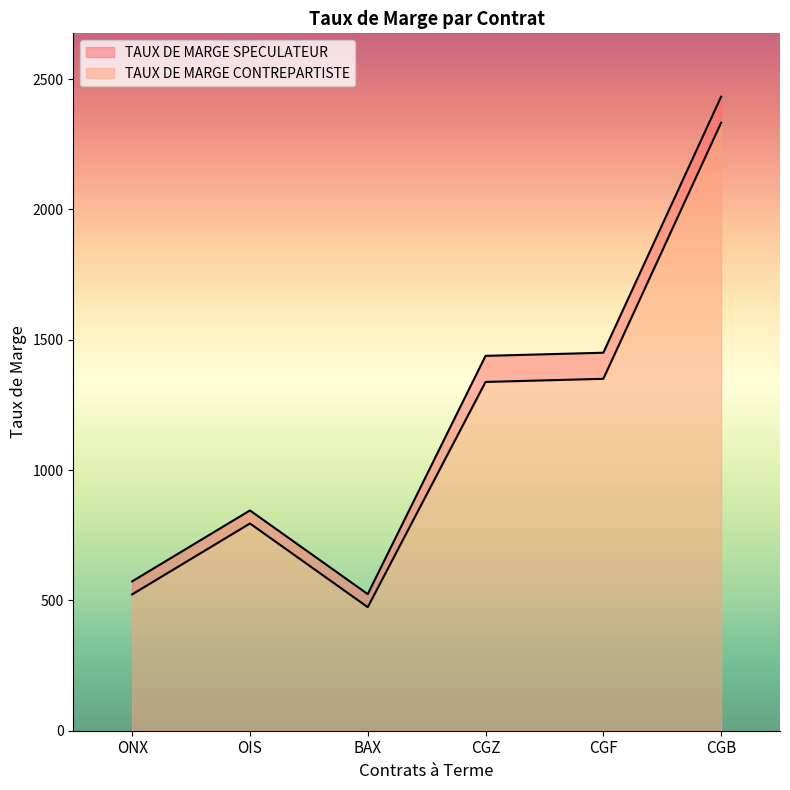

Reading left to right, extract all data points from this chart.

TAUX DE MARGE CONTREPARTISTE: ONX=523	OIS=795	BAX=474	CGZ=1338	CGF=1350	CGB=2332
TAUX DE MARGE SPECULATEUR: ONX=573	OIS=845	BAX=524	CGZ=1438	CGF=1450	CGB=2432